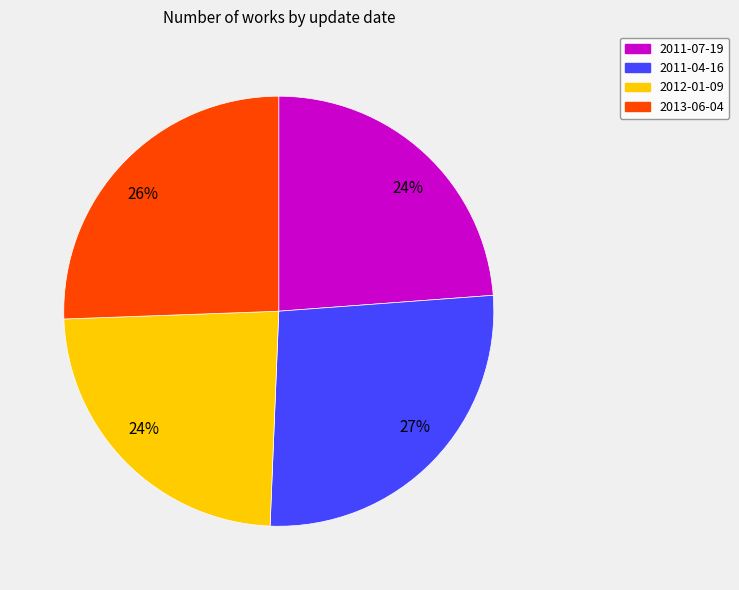

To the nearest percent, what is the difference between the largest and smallest slice percentages?

3%